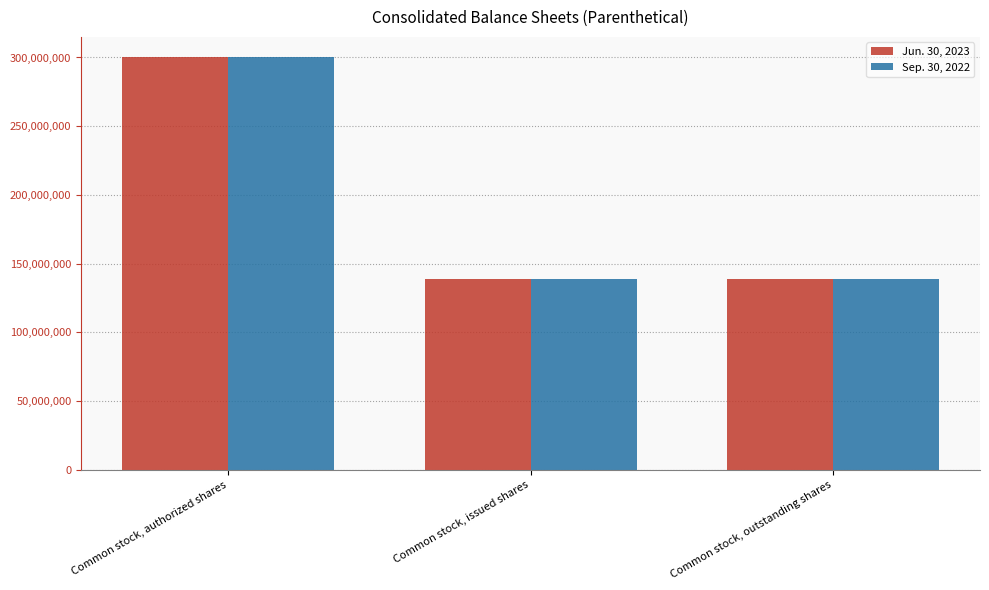

Which category has the highest value in the Sep. 30, 2022 series?

Common stock, authorized shares